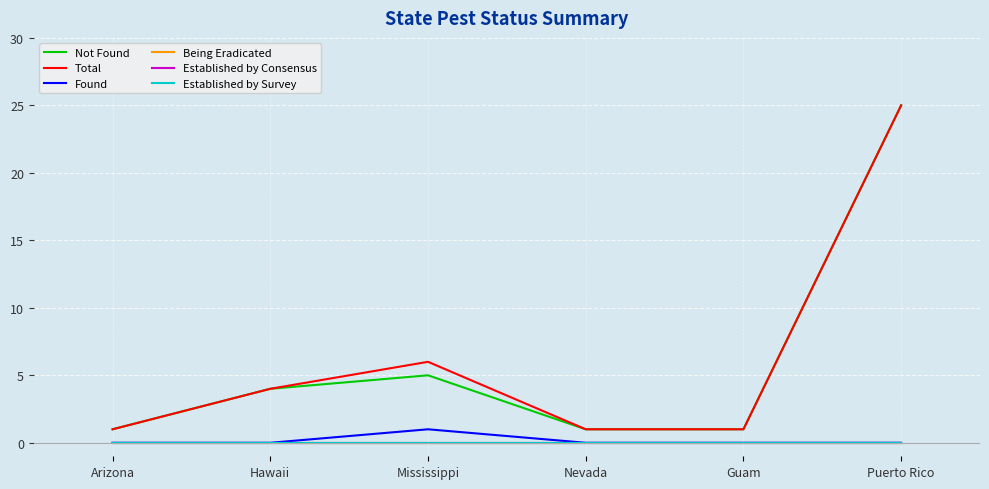

What is the sum of the Total values at Mississippi and Puerto Rico?

31